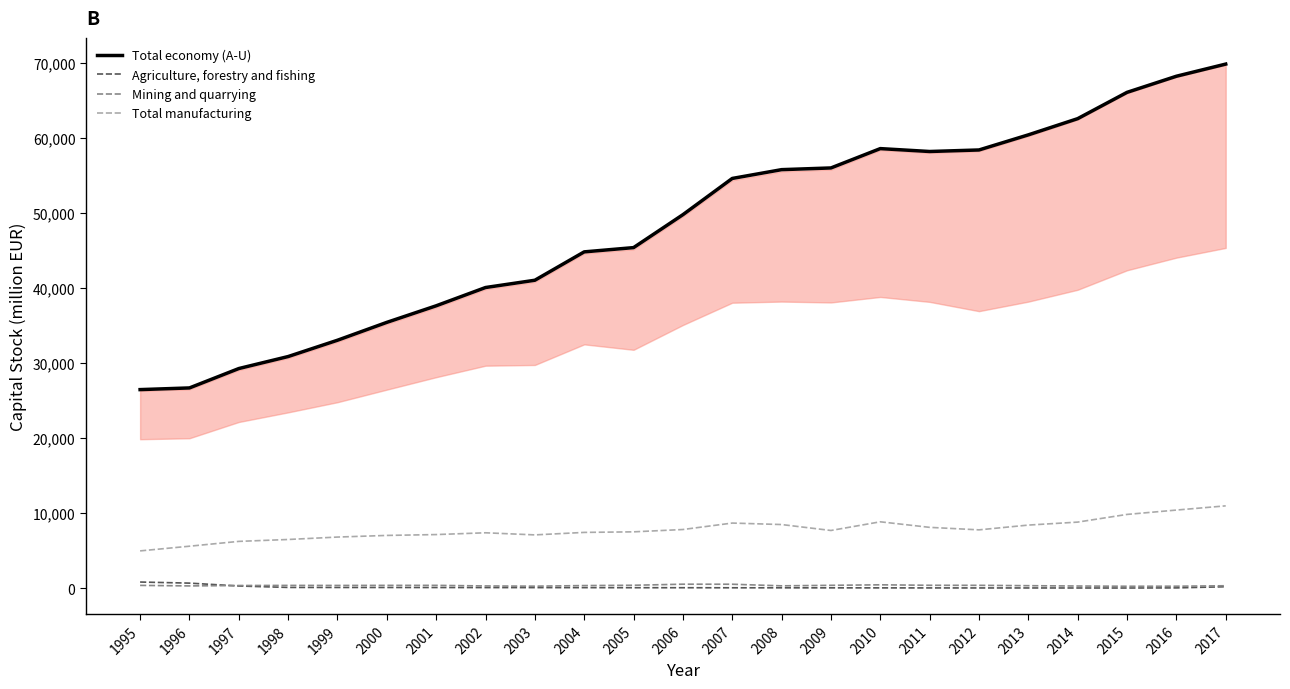

Which series changed the most between 1999 and 2011?

Total economy (A-U)